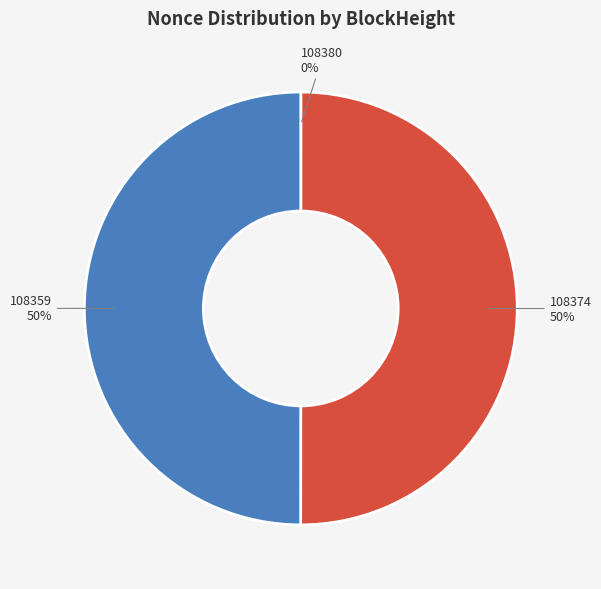

True or false: 108359 accounts for 65% of the total.

False